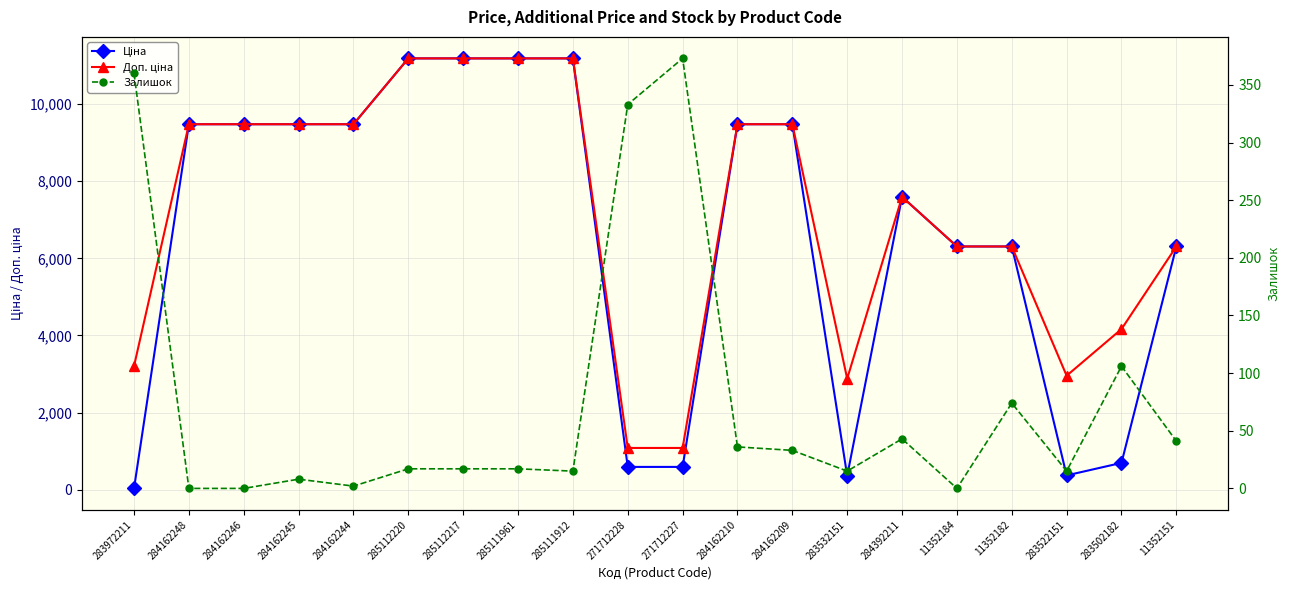

At which category does the chart reach its peak across all series?

285112220